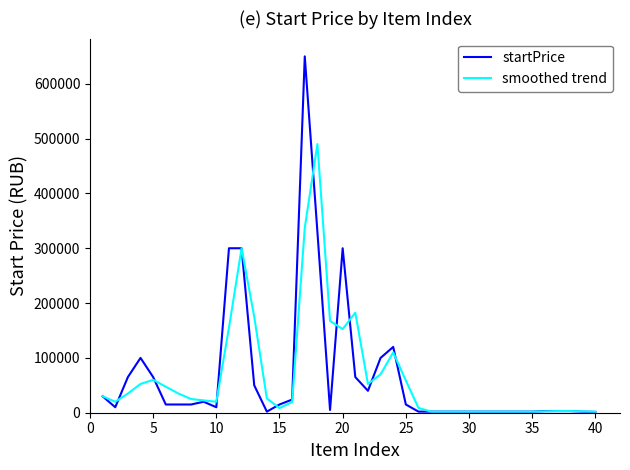

What is the maximum value shown in the chart?

650000